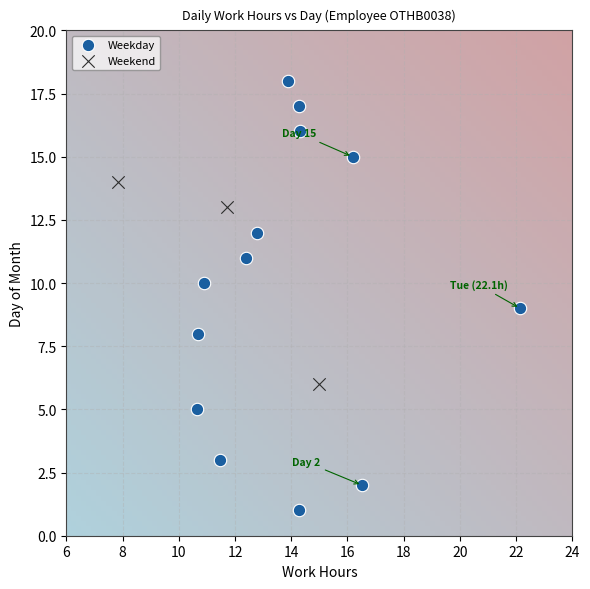

Which series reaches the maximum Y coordinate?

Weekday